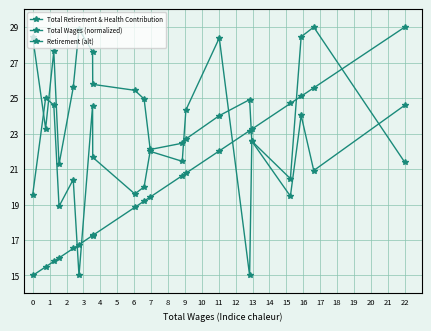

What is the greatest value displayed?

29.0